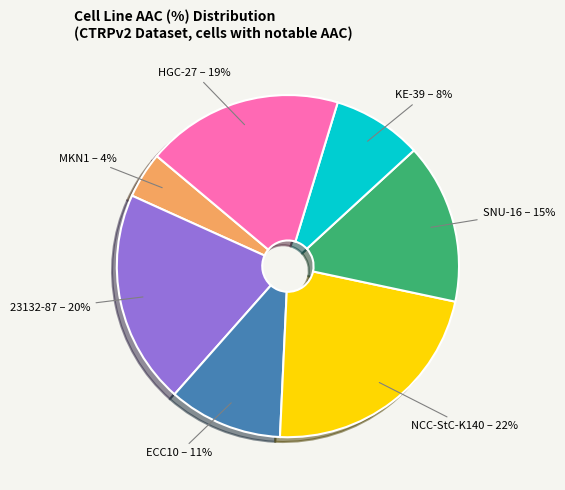

To the nearest percent, what is the difference between the largest and smallest slice percentages?

18%